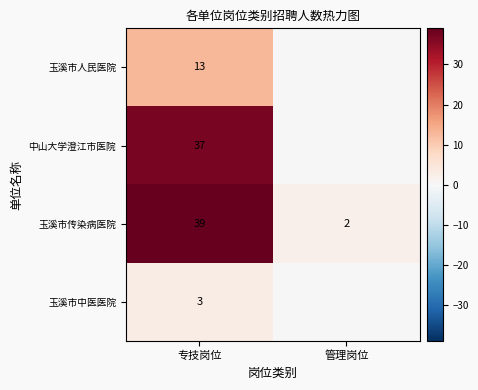

At how many categories does at least one series exceed 24?

1